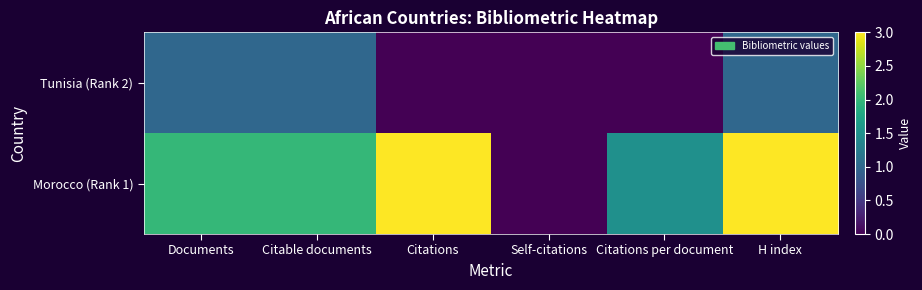

Reading left to right, extract all data points from this chart.

Tunisia (Rank 2): Documents=1.0	Citable documents=1.0	Citations=0.0	Self-citations=0.0	Citations per document=0.0	H index=1.0
Morocco (Rank 1): Documents=2.0	Citable documents=2.0	Citations=3.0	Self-citations=0.0	Citations per document=1.5	H index=3.0